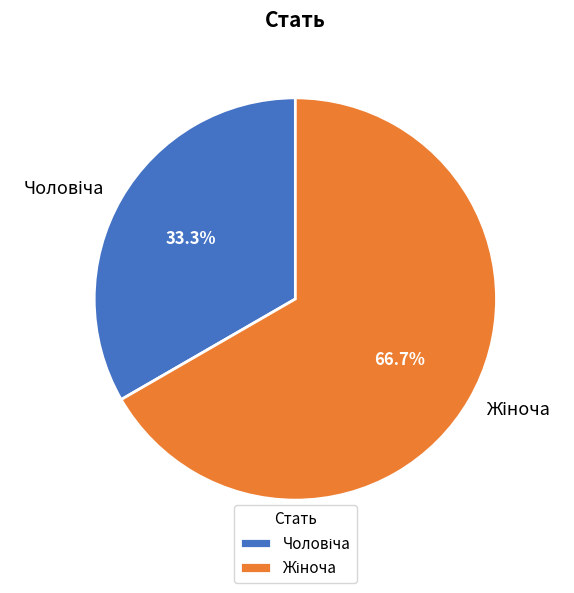

Is there a majority slice in this chart?

Yes